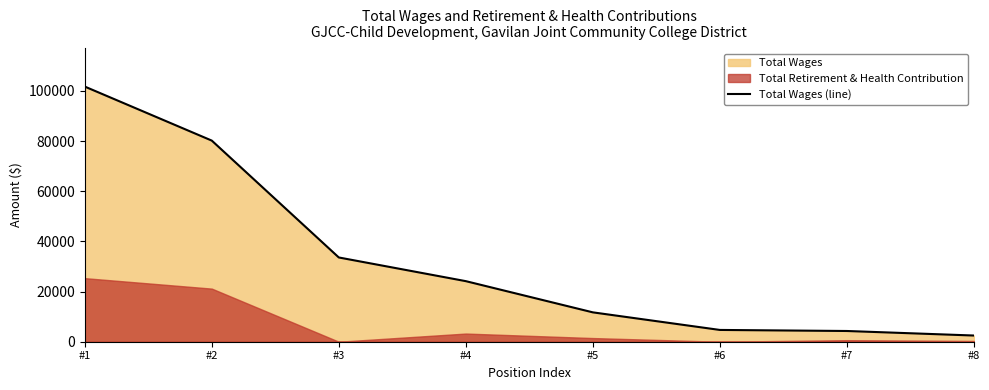

What is the sum of all values?

262868